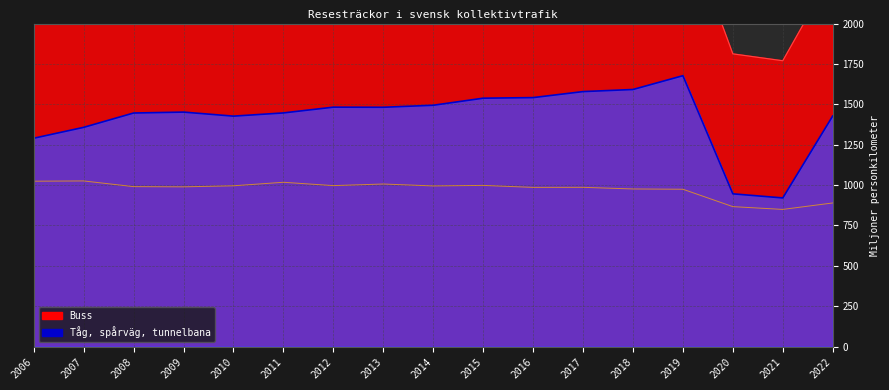

What is the difference between the second highest and second lowest values in the Buss series?

157.5